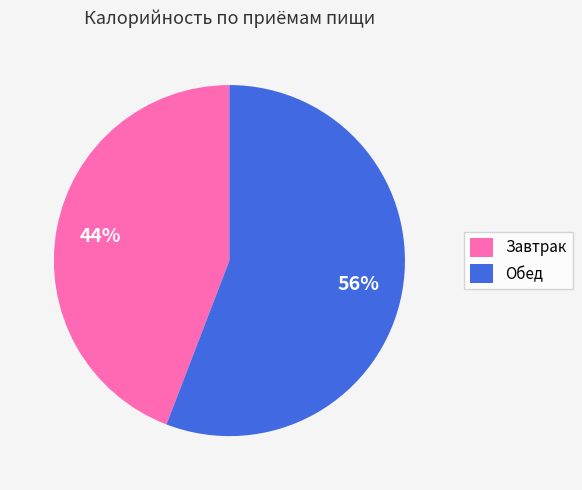

Approximately how many times larger is the value at Завтрак compared to Обед?

0.8